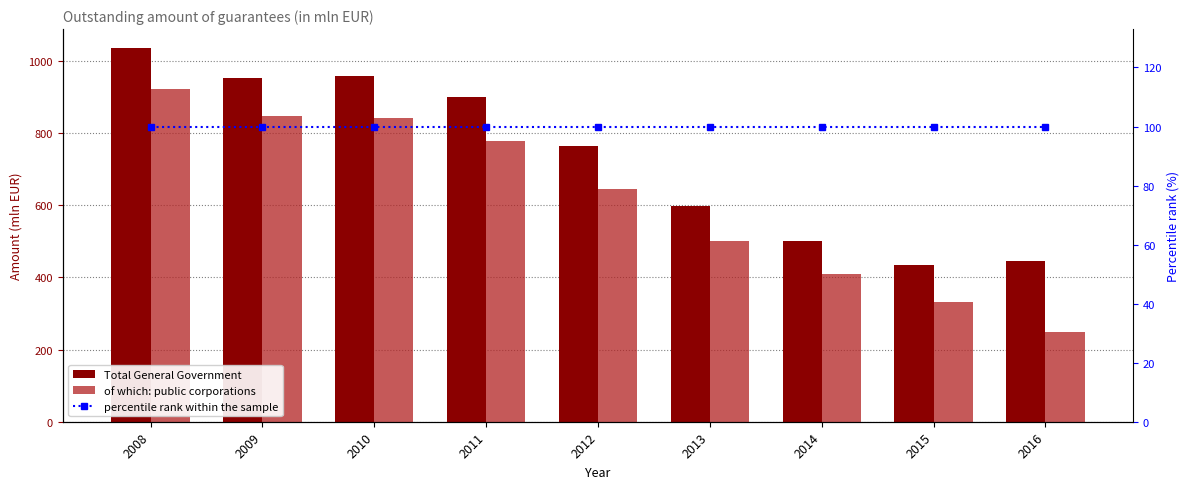

At which label does of which: public corporations reach its peak?

2008